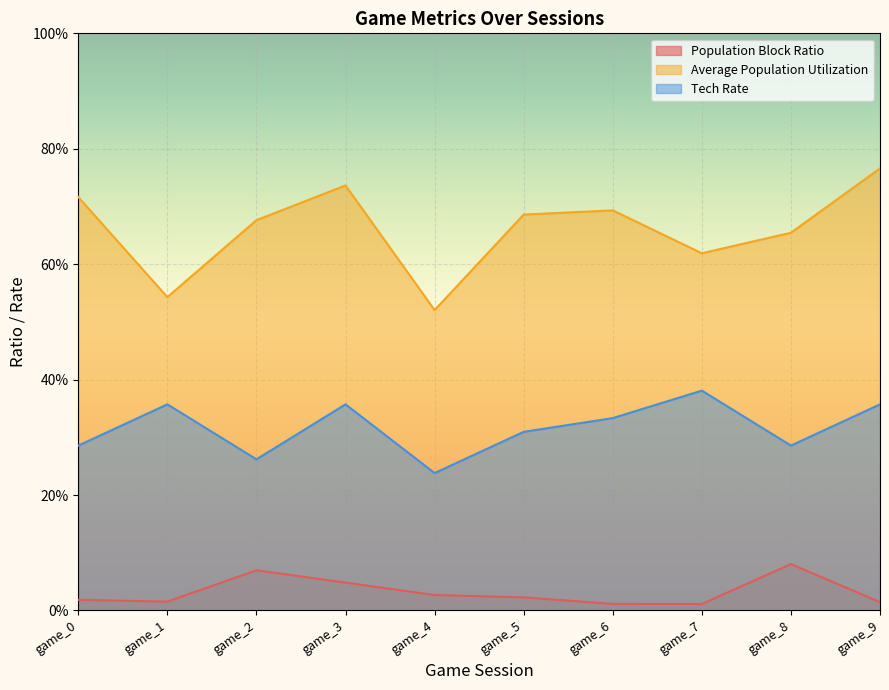

Where is the first local maximum for Population Block Ratio?

game_2